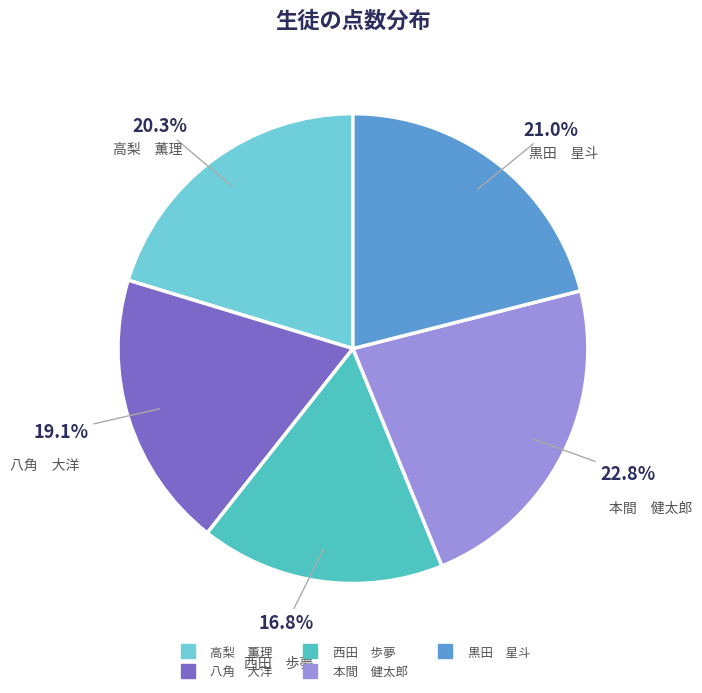

Does any single category account for the majority?

No